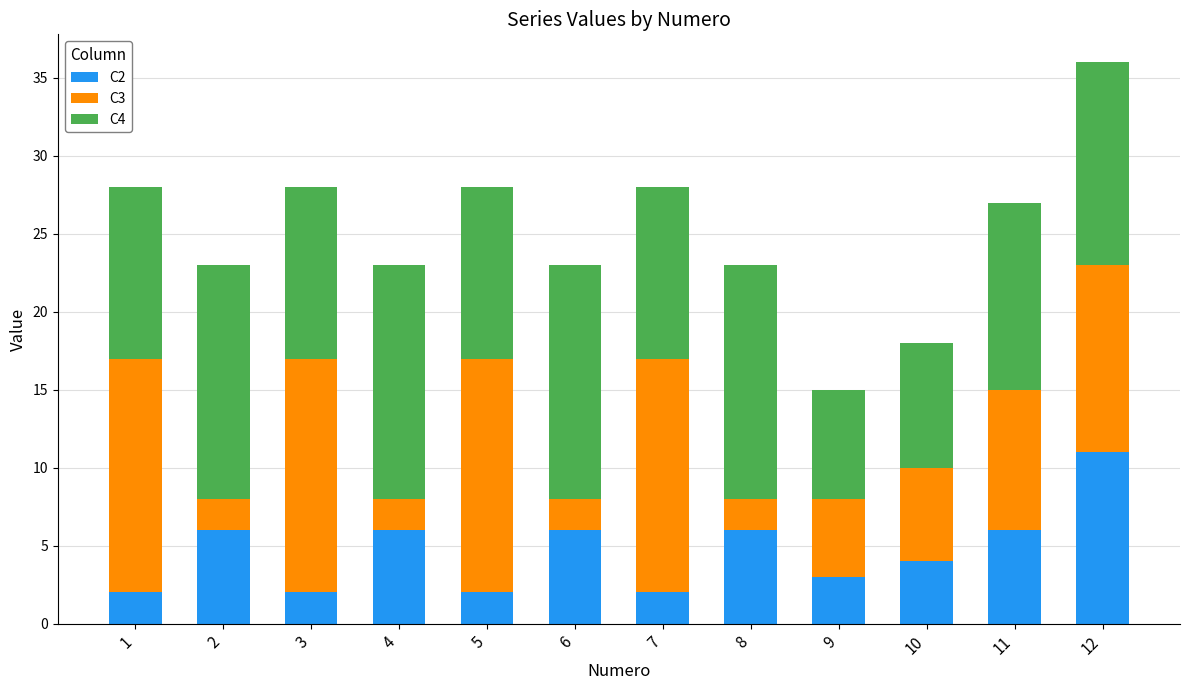

What are all the series names shown in the legend?

C2, C3, C4